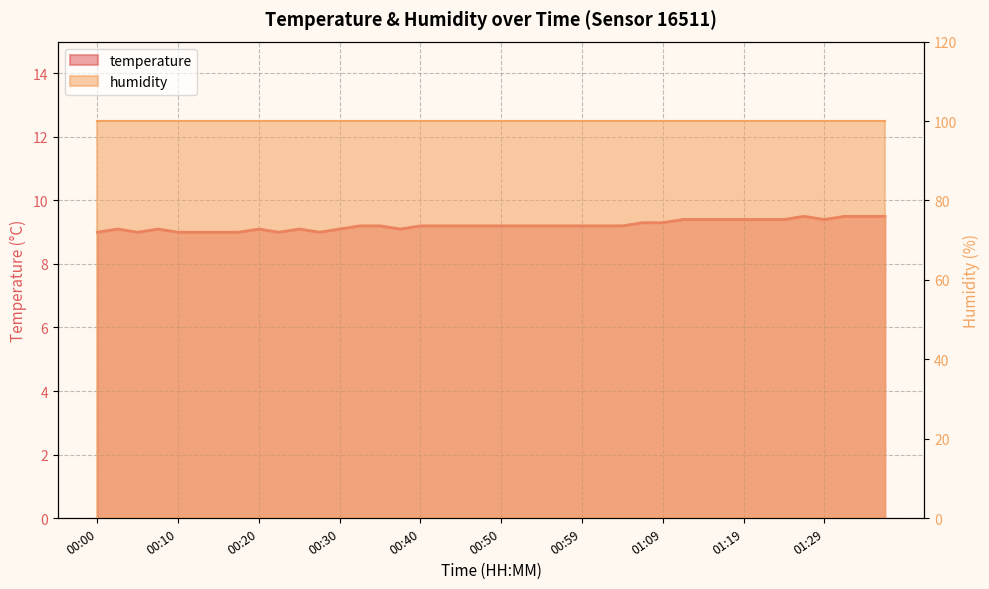

How many data points does each series have?

40